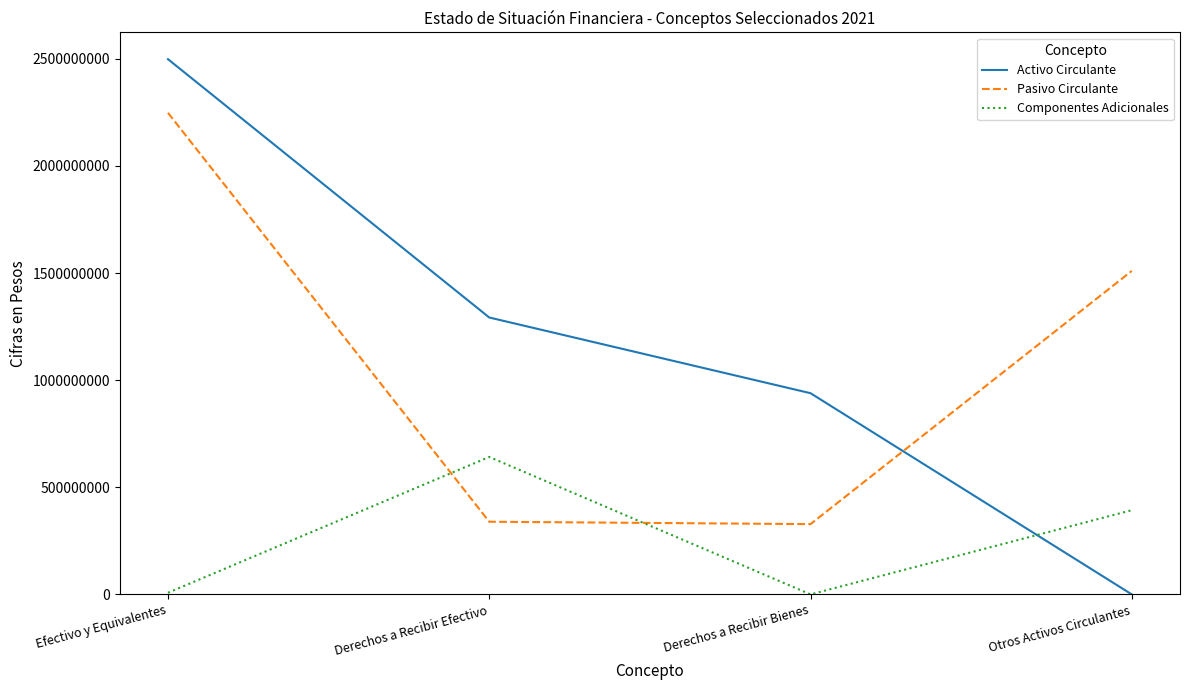

True or false: Activo Circulante has more than 1 points higher than both neighbors.

False